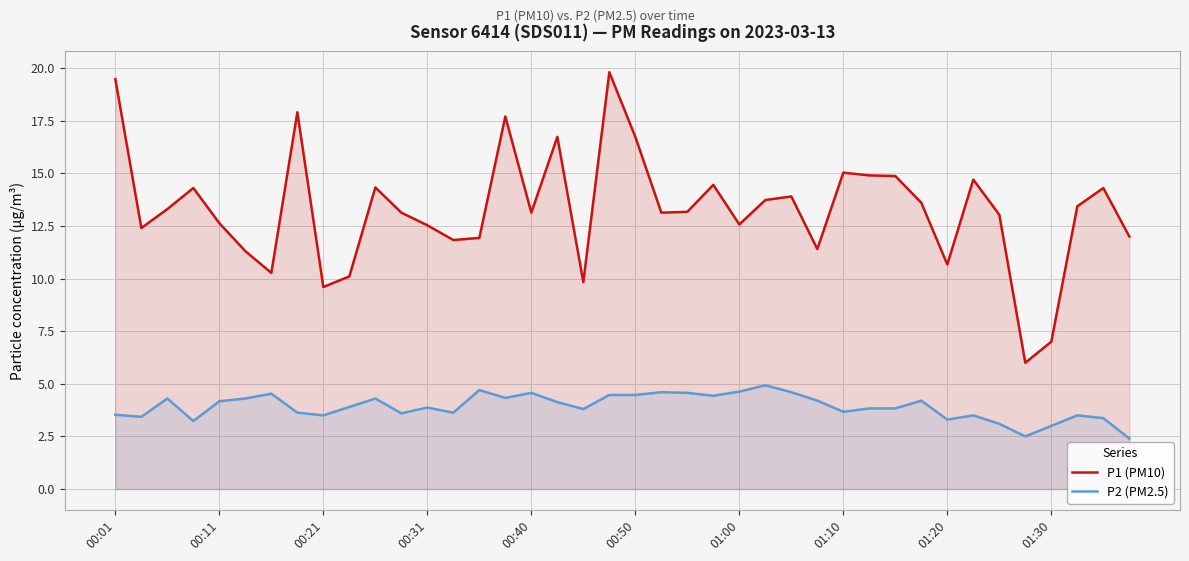

The value of P2 (PM2.5) at 00:31 is 3.9. True or false?

True